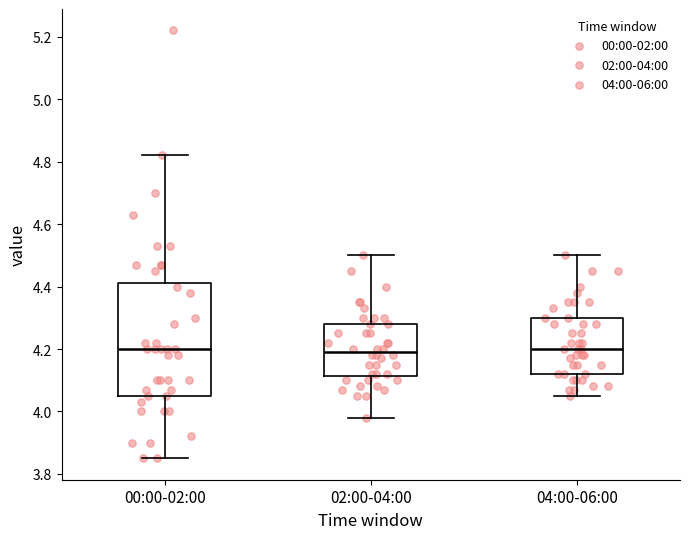

Where does the median line of the box for 02:00-04:00 sit on the y-axis? The values are not printed on the chart, so give them approximately, as read against the axis.

4.20